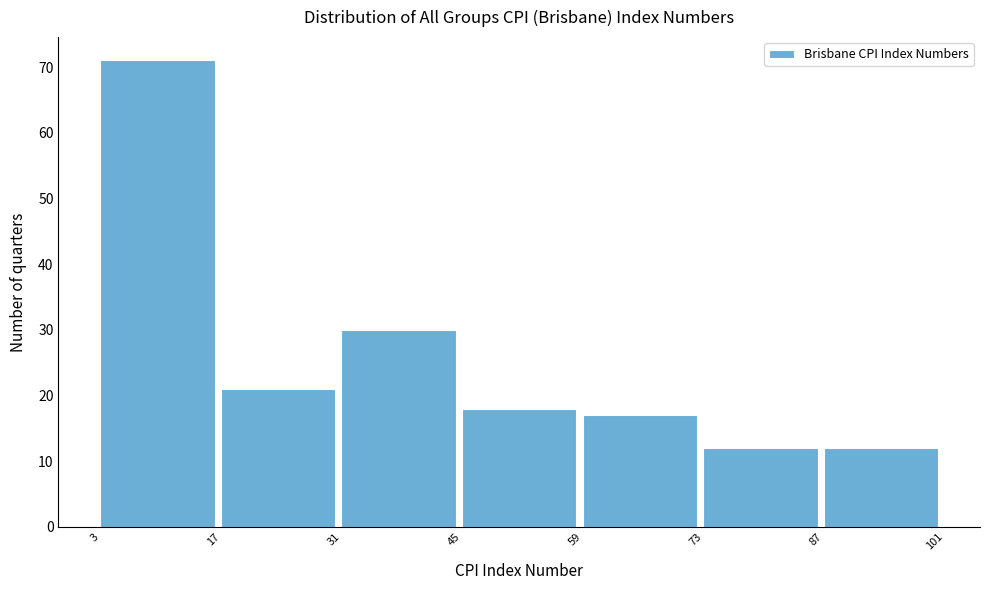

Which range on the x-axis has the tallest bar?

3 to 17